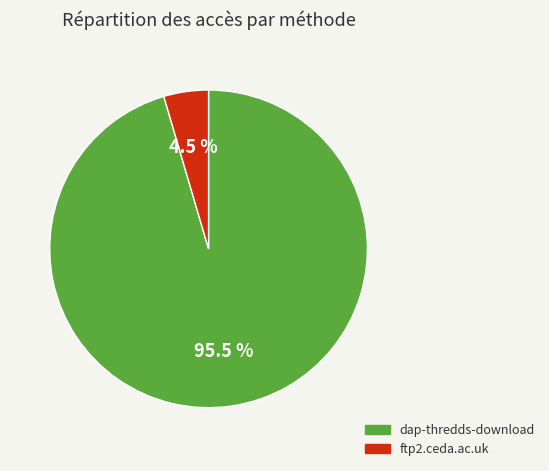

Count the number of slices in the pie.

2